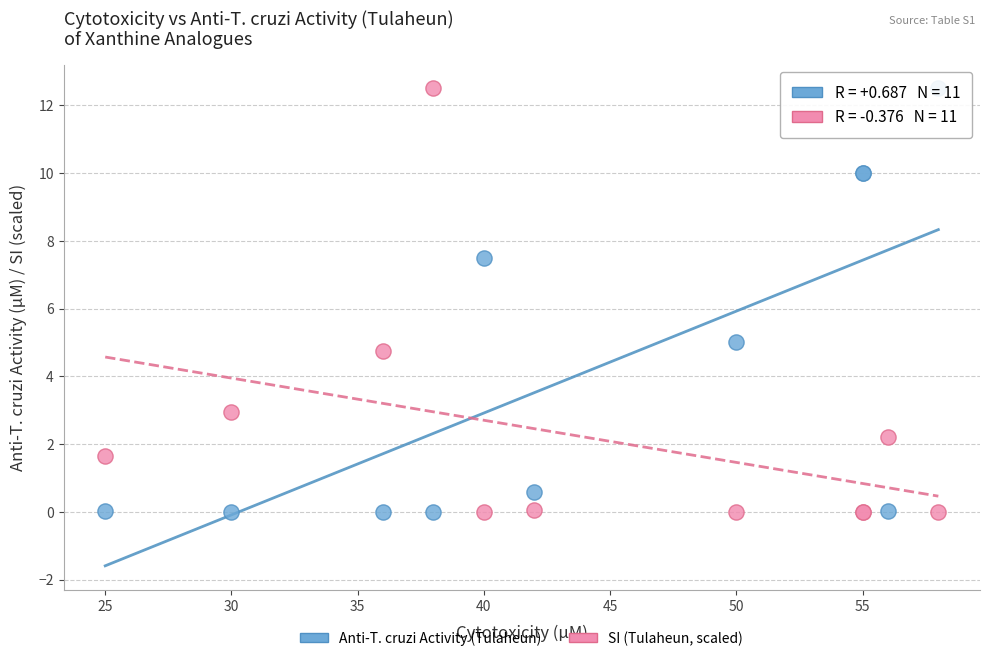

What is the X range (max minus min) for the scatter plot?

33.0